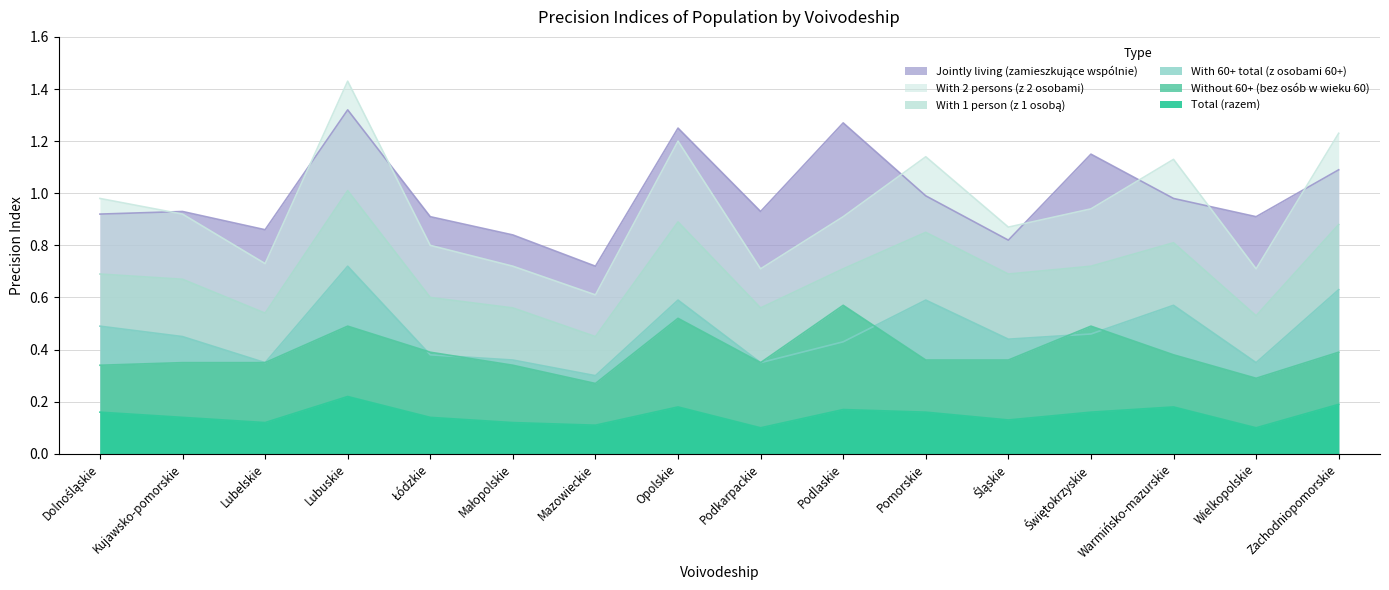

What is the difference between the maximum and minimum values in the Without 60+ (bez osób w wieku 60) series?

0.3